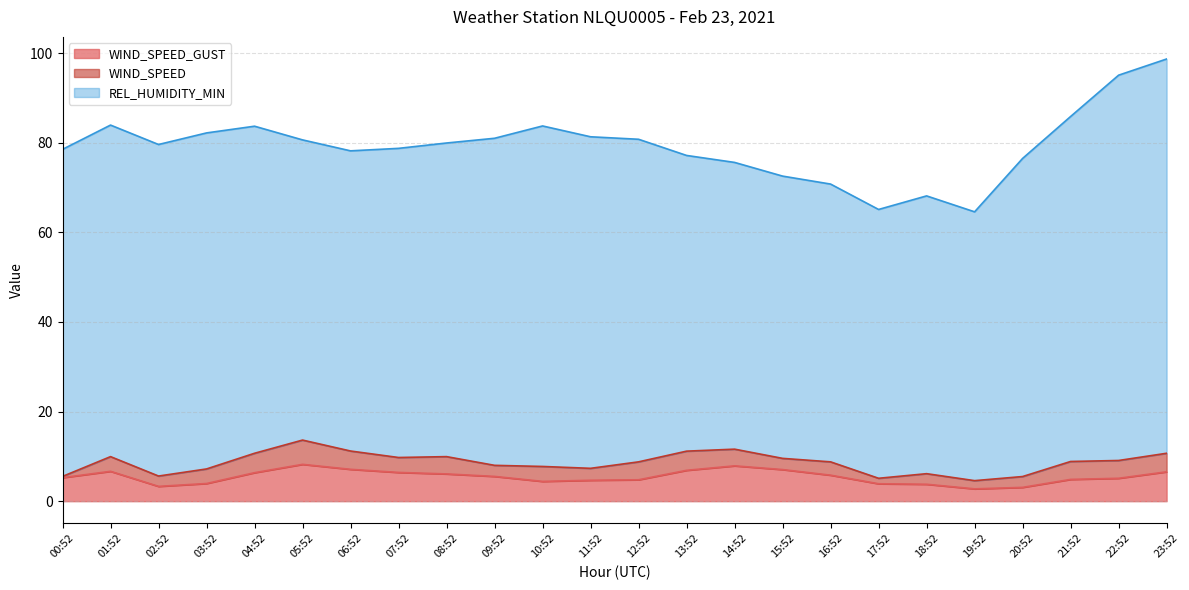

Which series has the widest spread of values?

REL_HUMIDITY_MIN